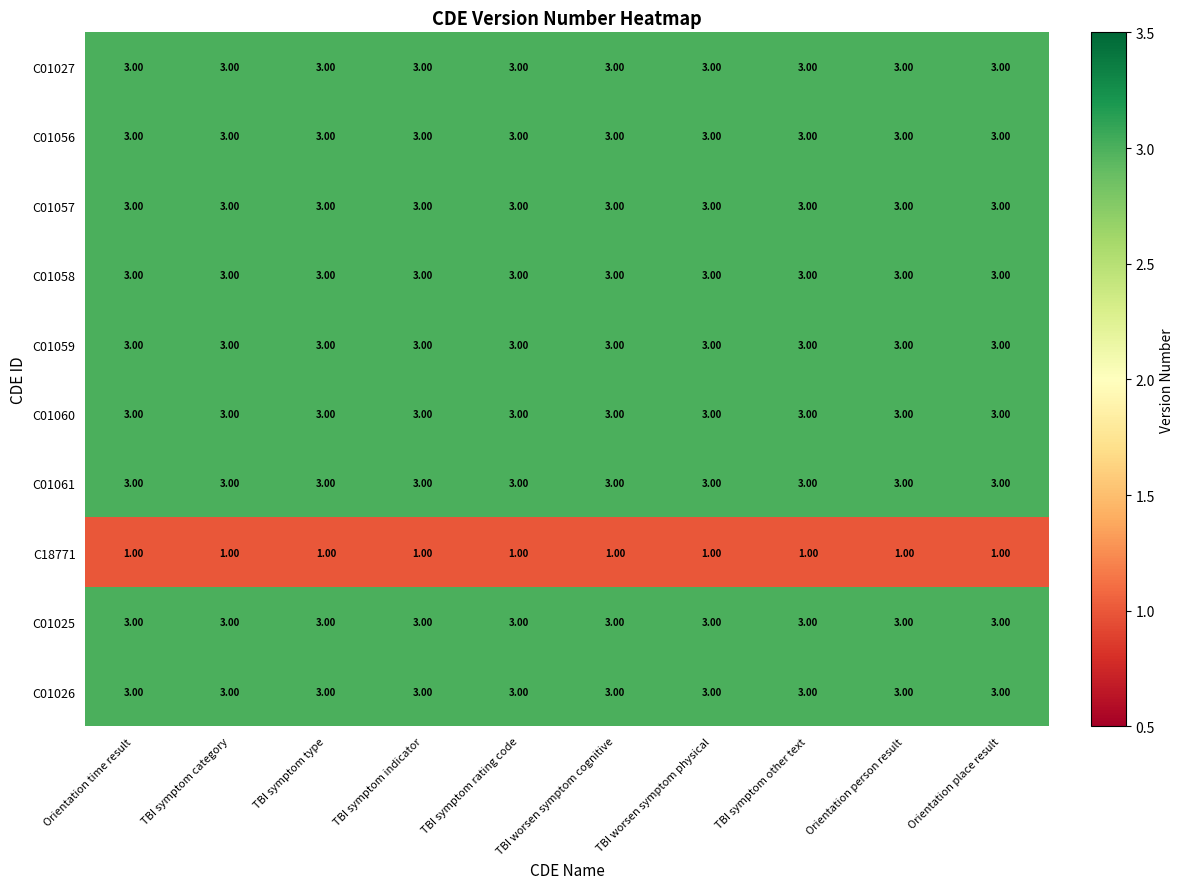

What is the sum of all C01061 values?

30